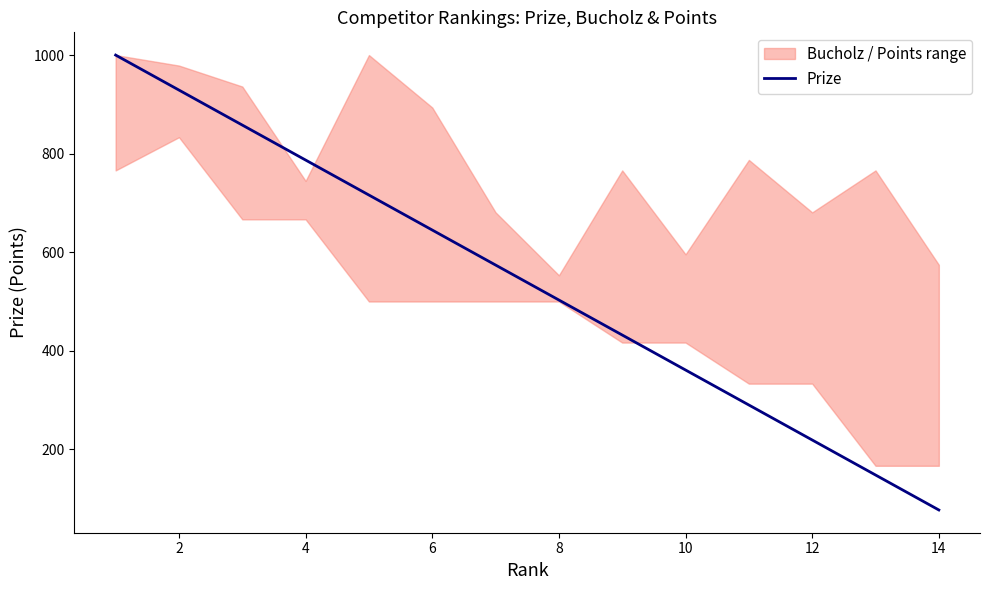

How many values are below 574?

7